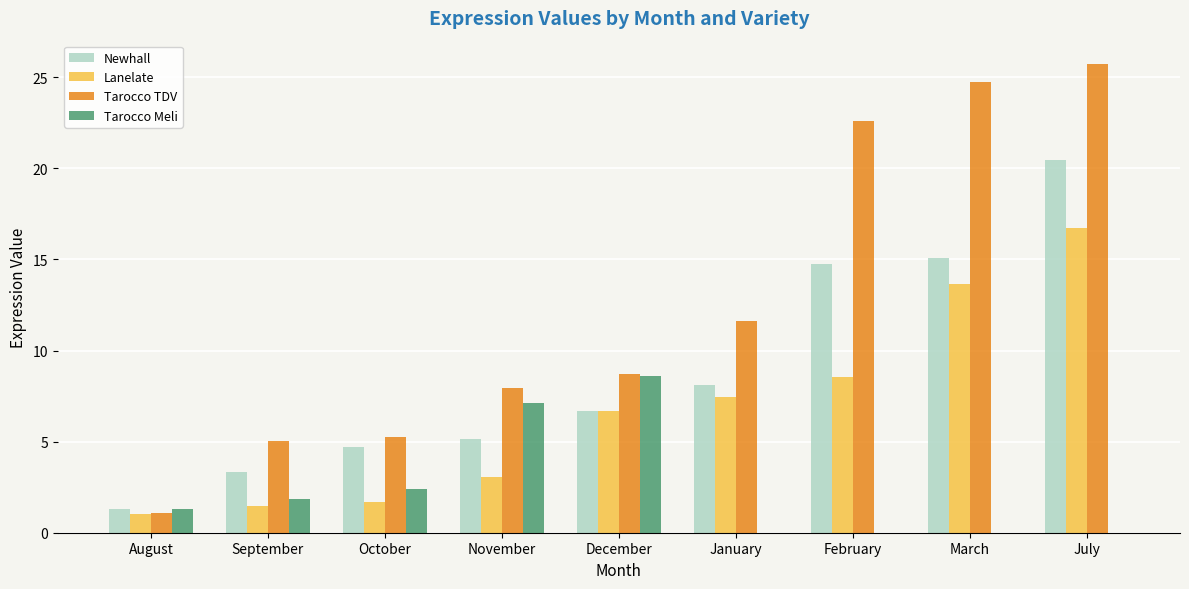

Which series has the largest range (max minus min)?

Tarocco TDV